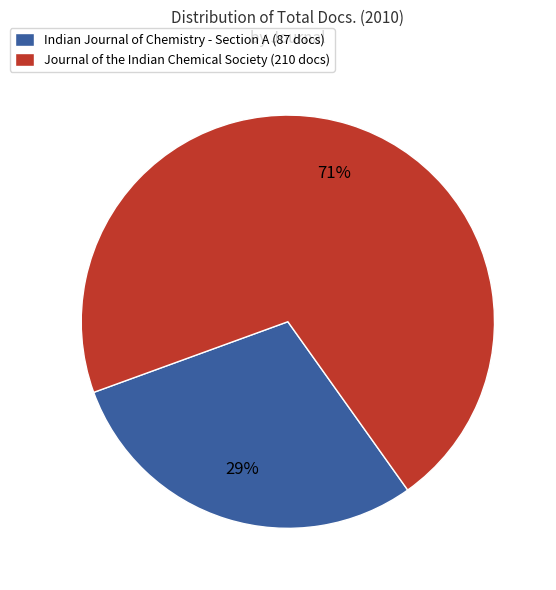

To the nearest percent, what is the average slice percentage?

50%